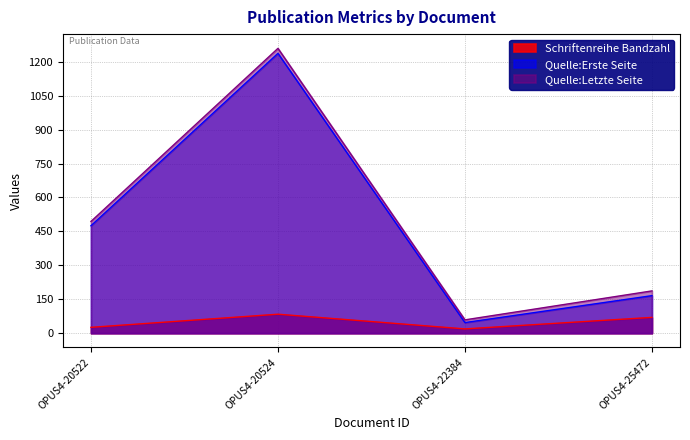

Rank the series by their maximum value, from highest to lowest.

Quelle:Letzte Seite, Quelle:Erste Seite, Schriftenreihe Bandzahl